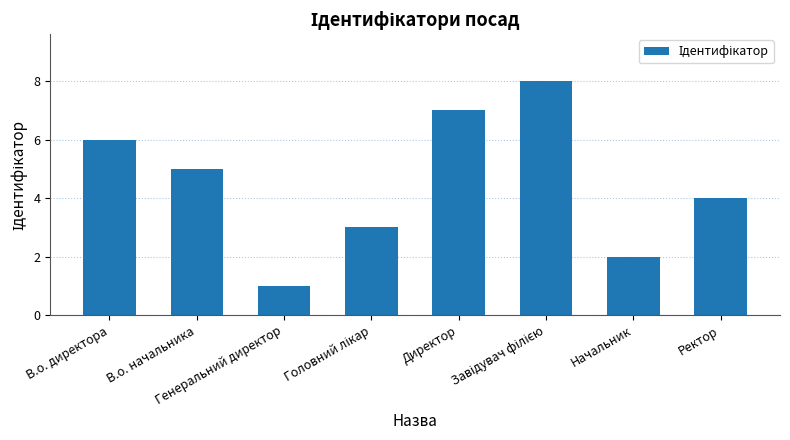

What is the value of the 1st bar from the left?

6